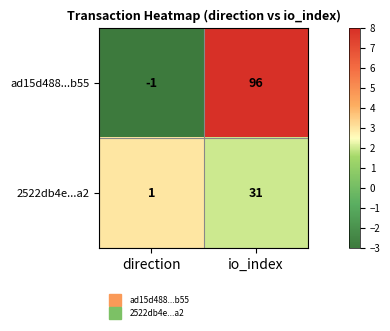

At how many categories does at least one series exceed 6?

1